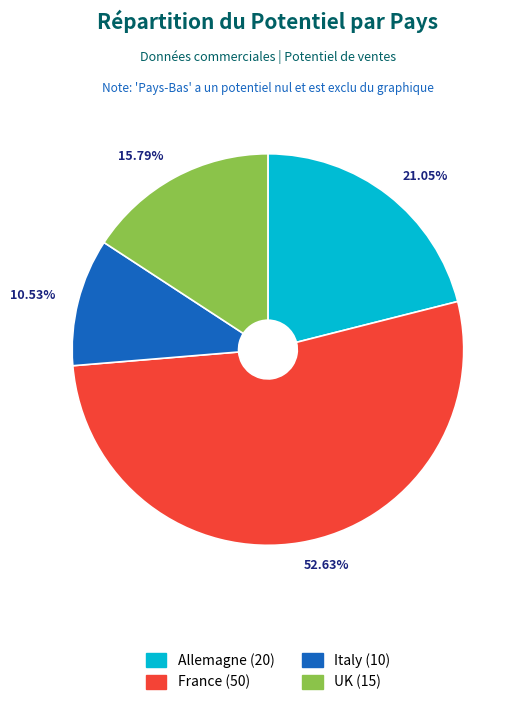

How many slices are in this pie chart?

4